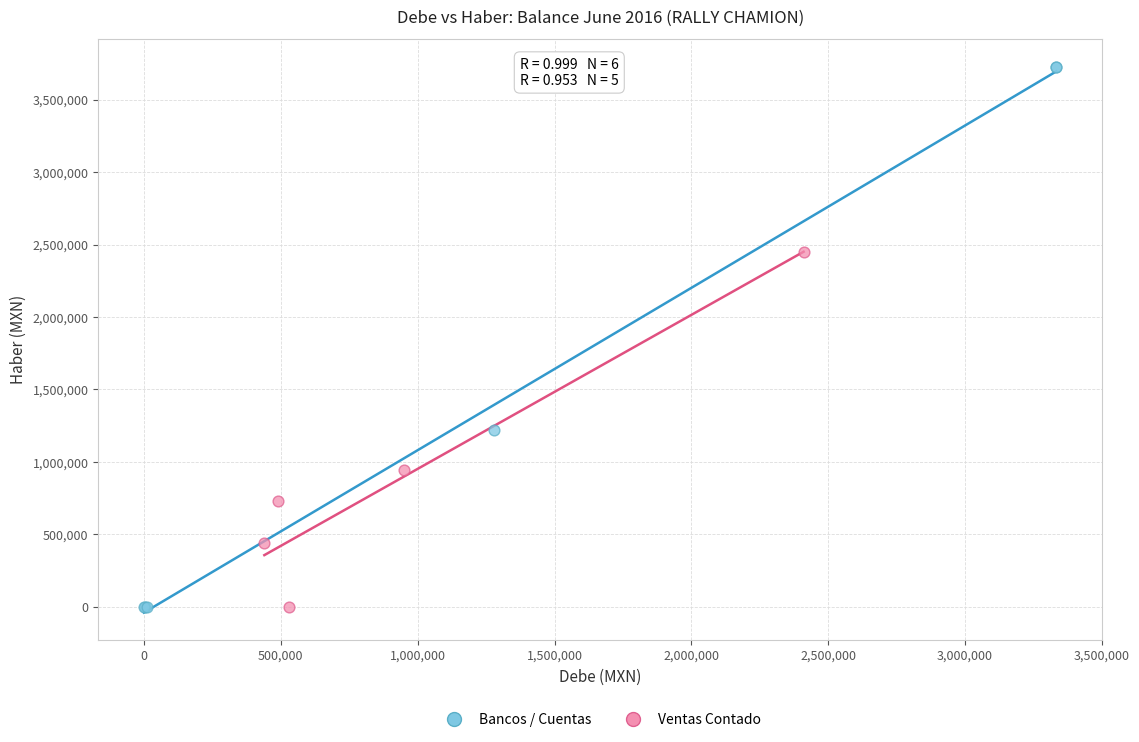

Which series has the largest Y range (max minus min)?

Bancos / Cuentas